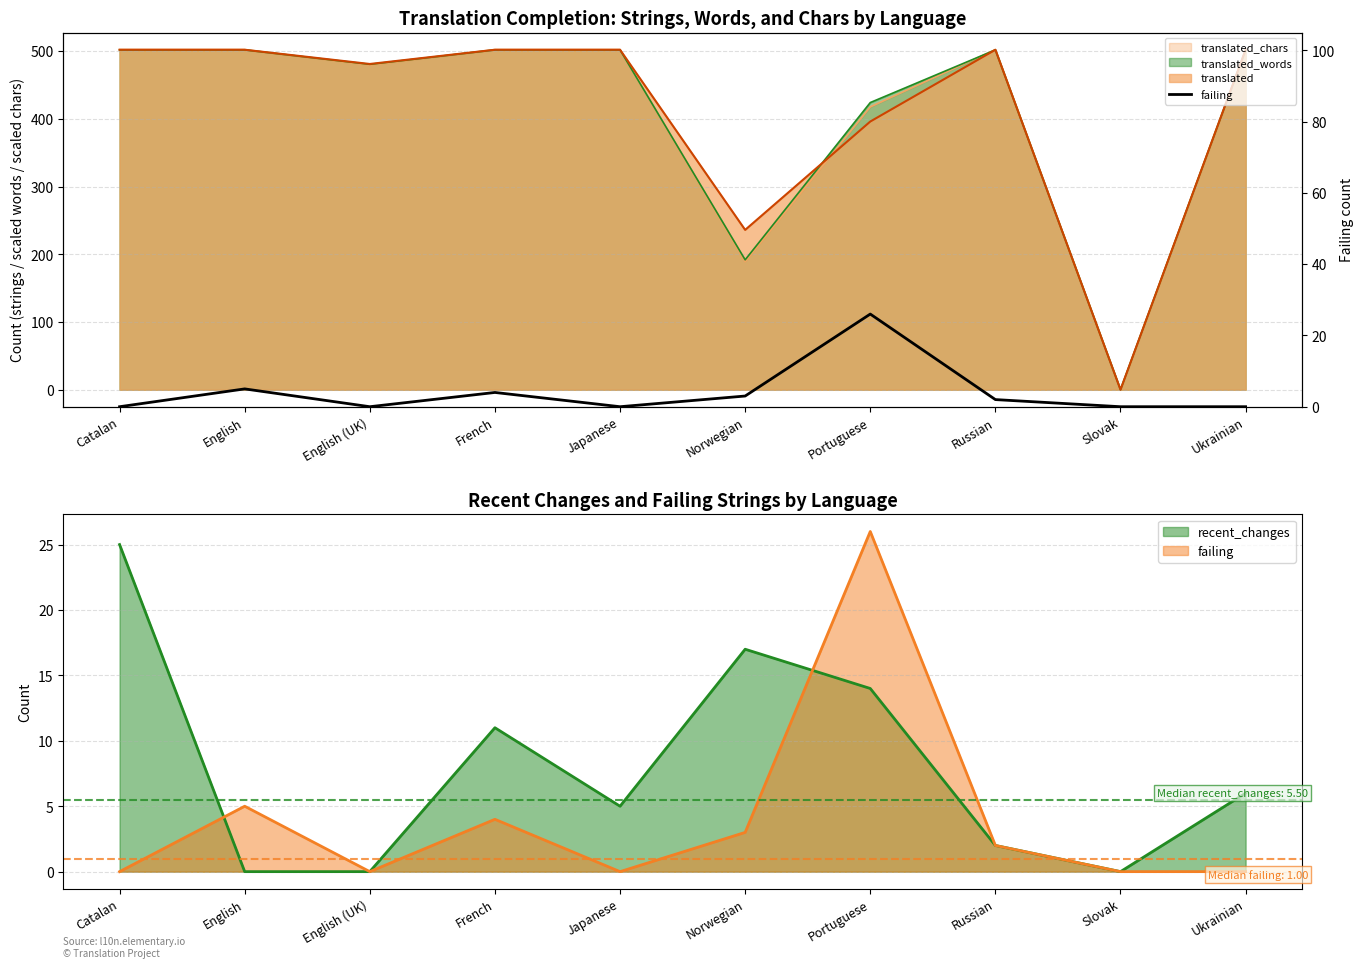

What is the maximum value shown in the chart?

26